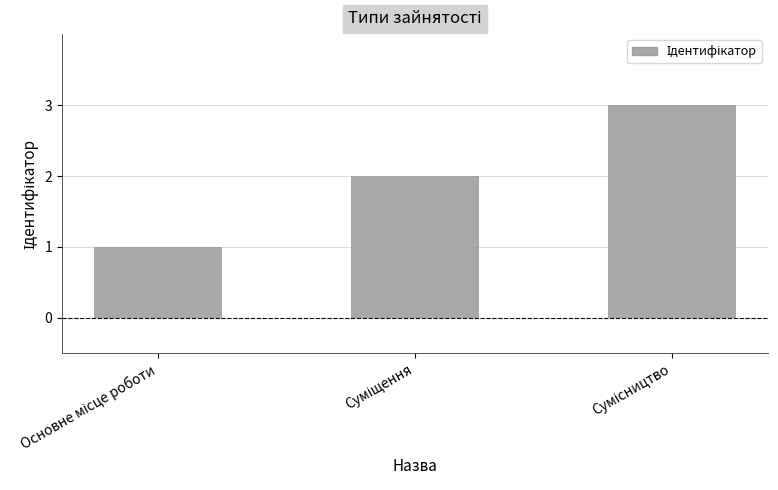

What is the maximum value shown in the chart?

3